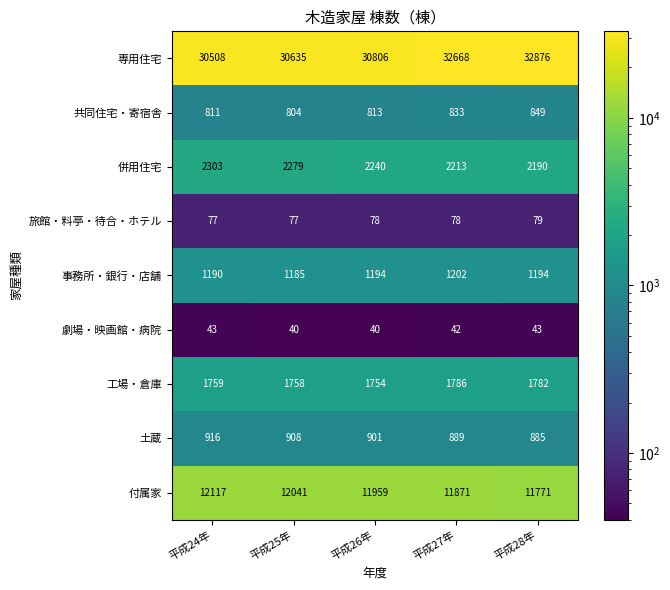

What is the smallest value displayed?

40